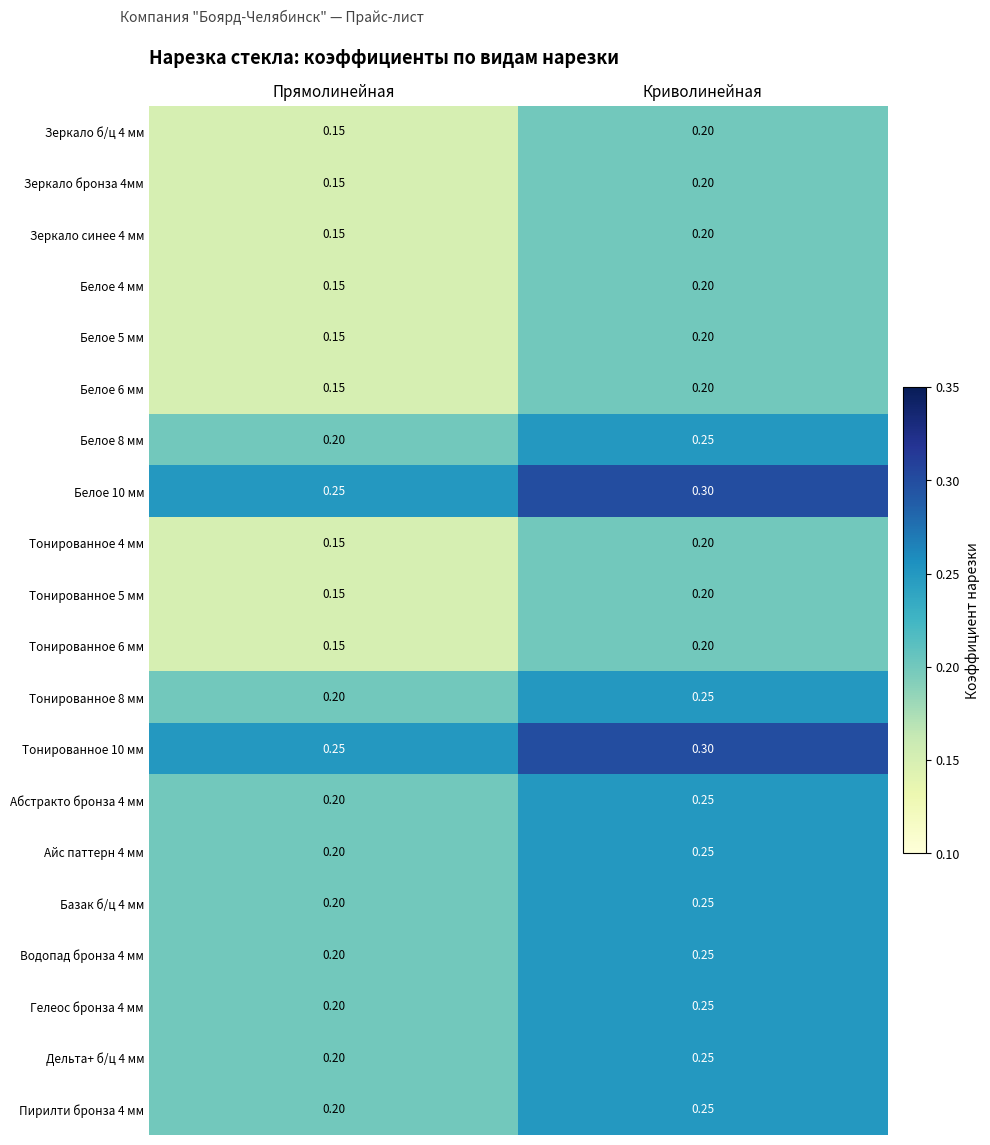

At which category is the sum across all series the highest?

Криволинейная